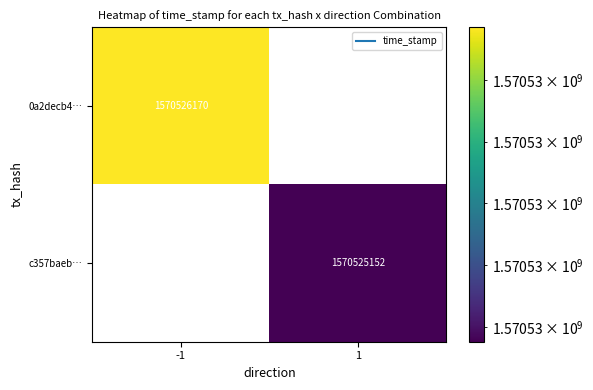

At how many categories does at least one series exceed 816433666?

2